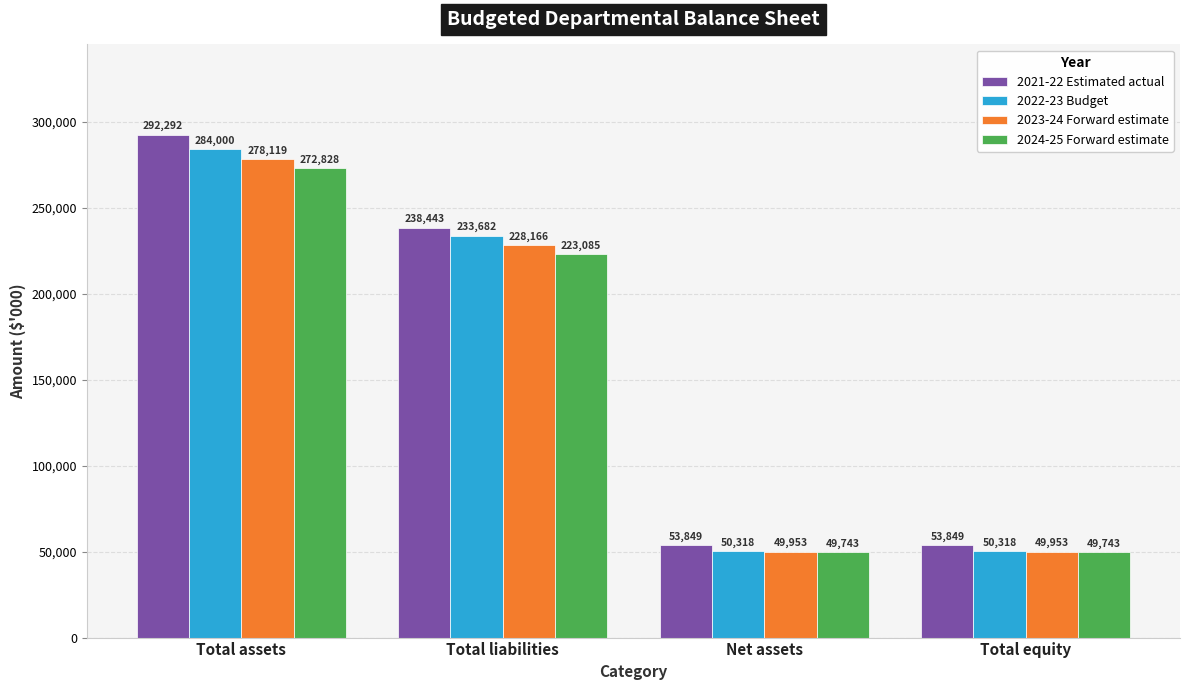

What is the approximate value of 2023-24 Forward estimate at Total liabilities, to the nearest 10?

228170